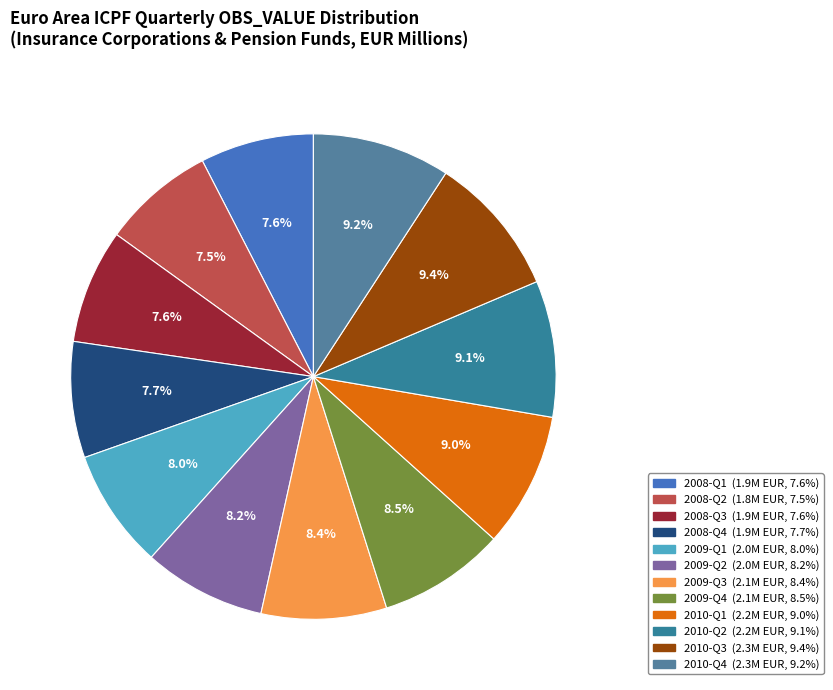

Count the number of slices in the pie.

12